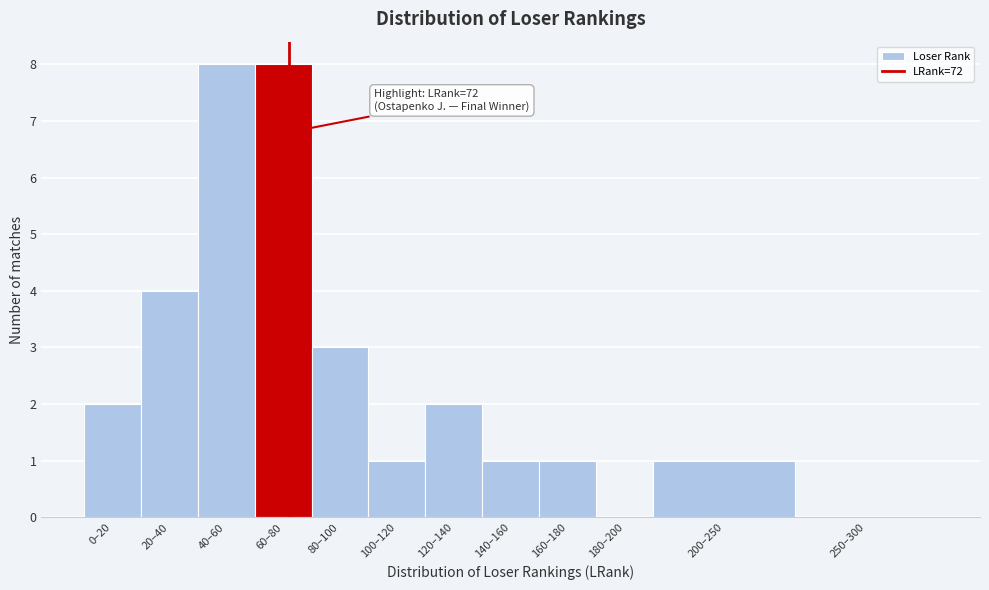

Reading left to right, transcribe all the data shown in this chart.

0–20=2	20–40=4	40–60=8	60–80=8	80–100=3	100–120=1	120–140=2	140–160=1	160–180=1	180–200=0	200–250=1	250–300=0